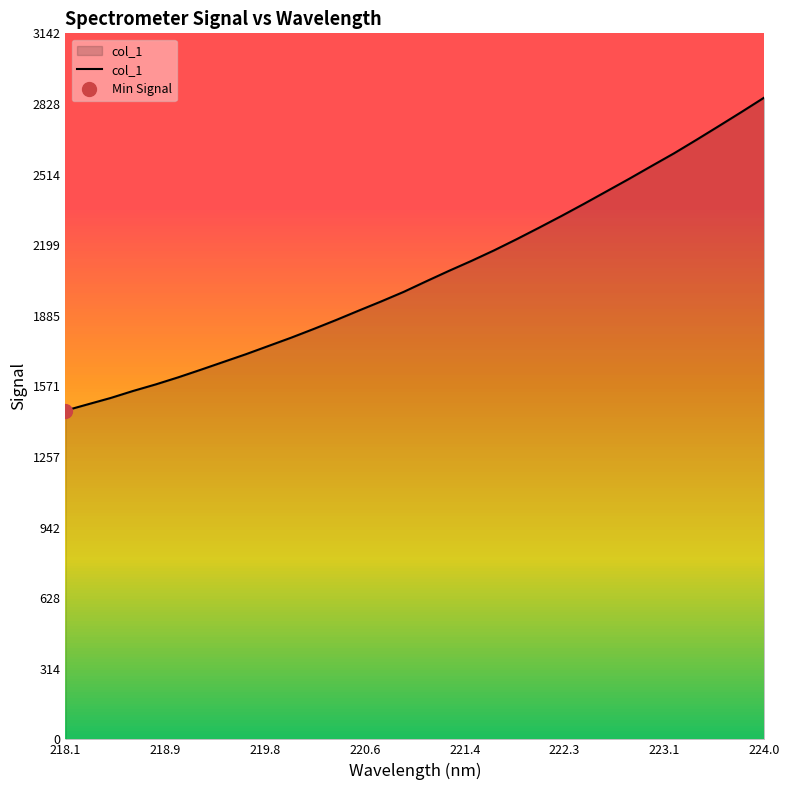

At which label does col_1 reach its peak?

224.0